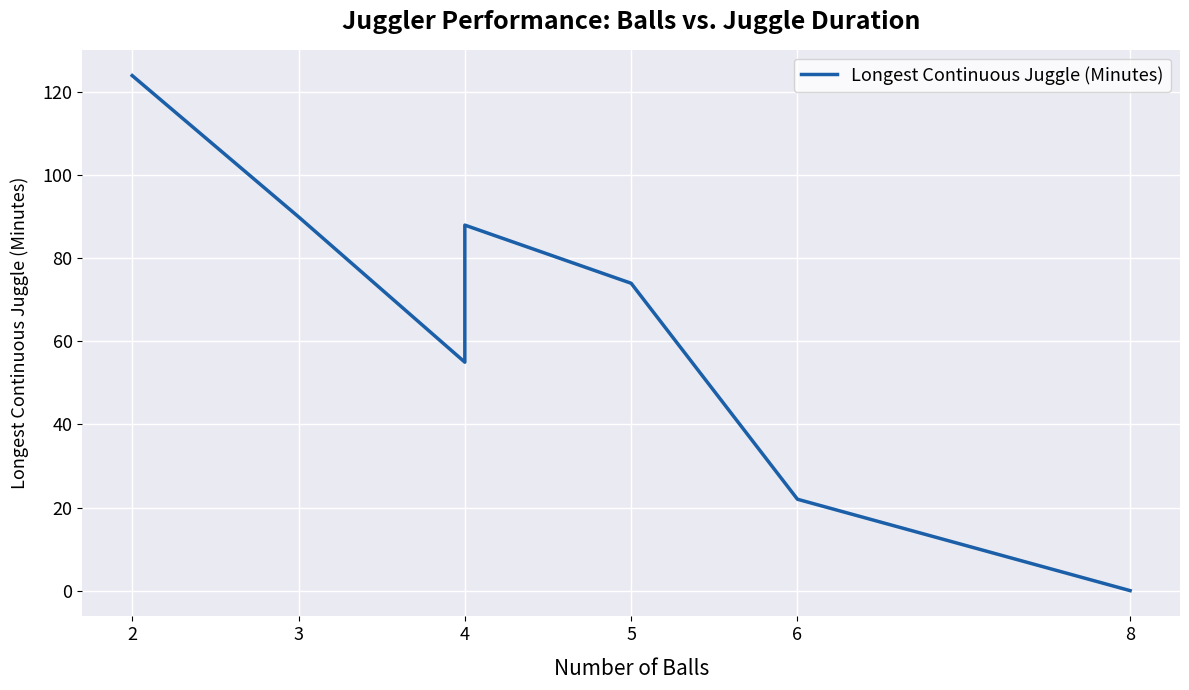

What is the average value?

65